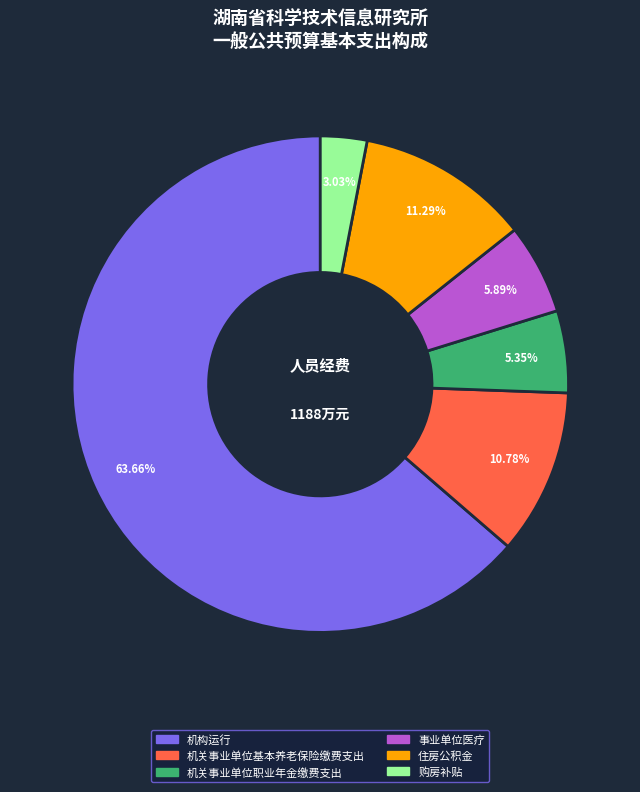

What is the ratio of the value at 机关事业单位基本养老保险缴费支出 to the value at 事业单位医疗?

1.8